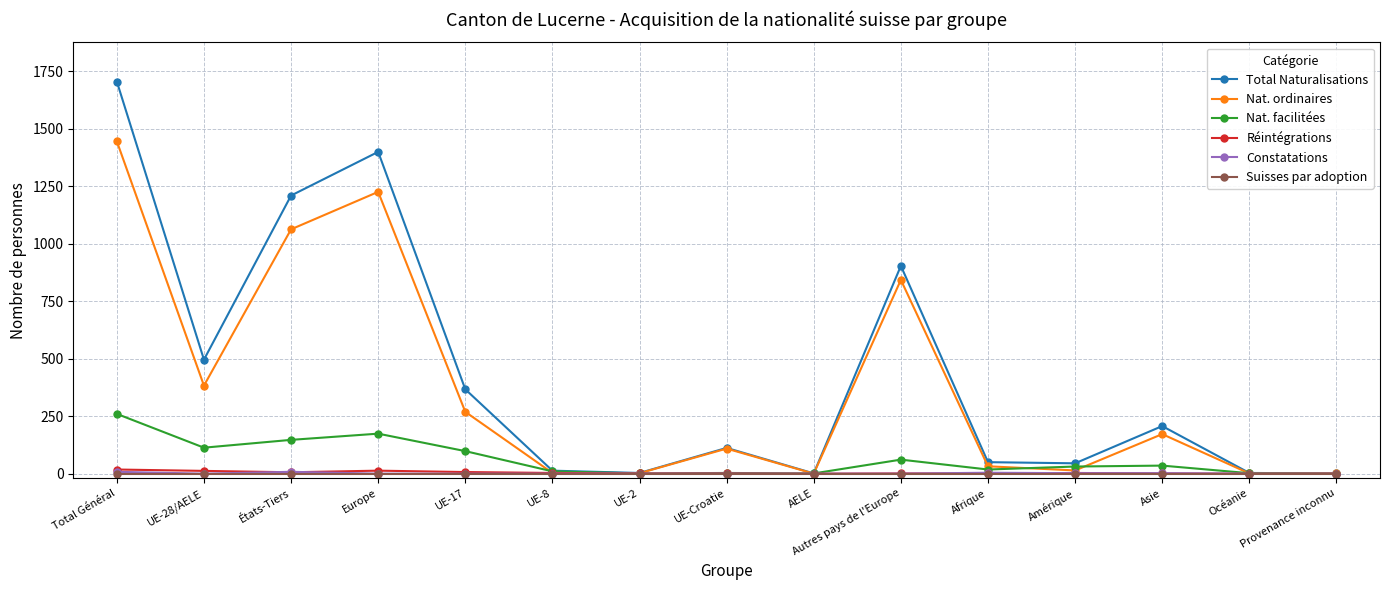

Does the chart have visible grid lines?

Yes